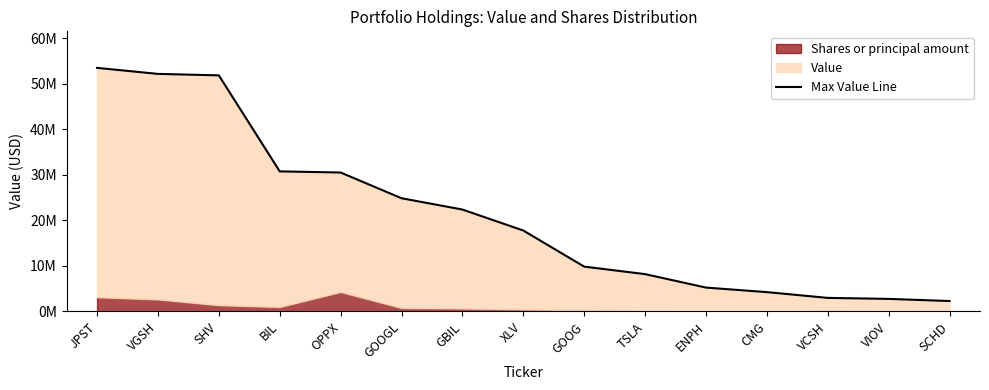

At which category does the chart reach its minimum across all series?

SCHD